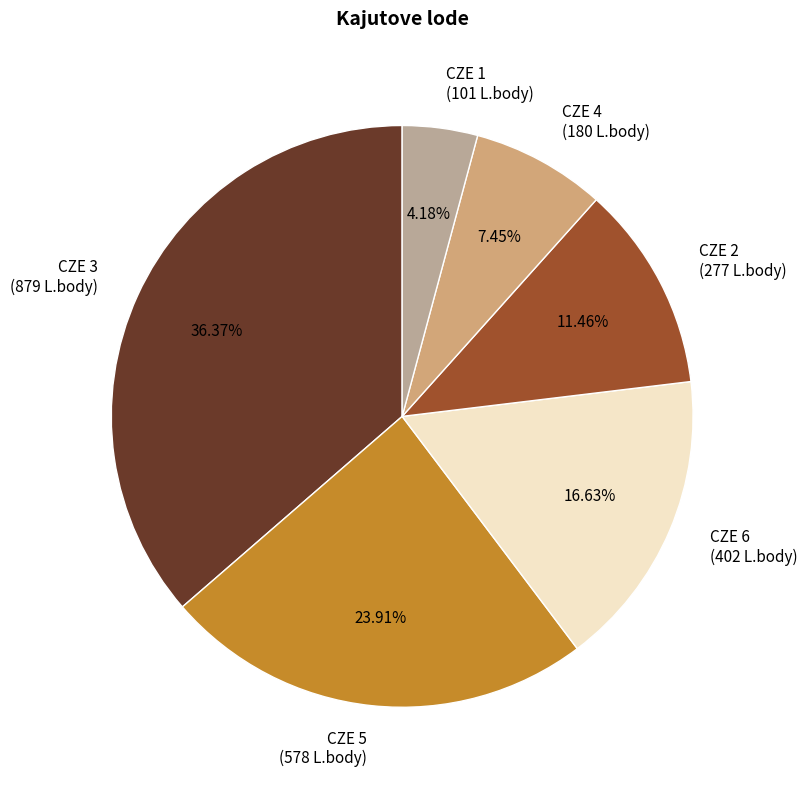

How many segments does this pie chart have?

6